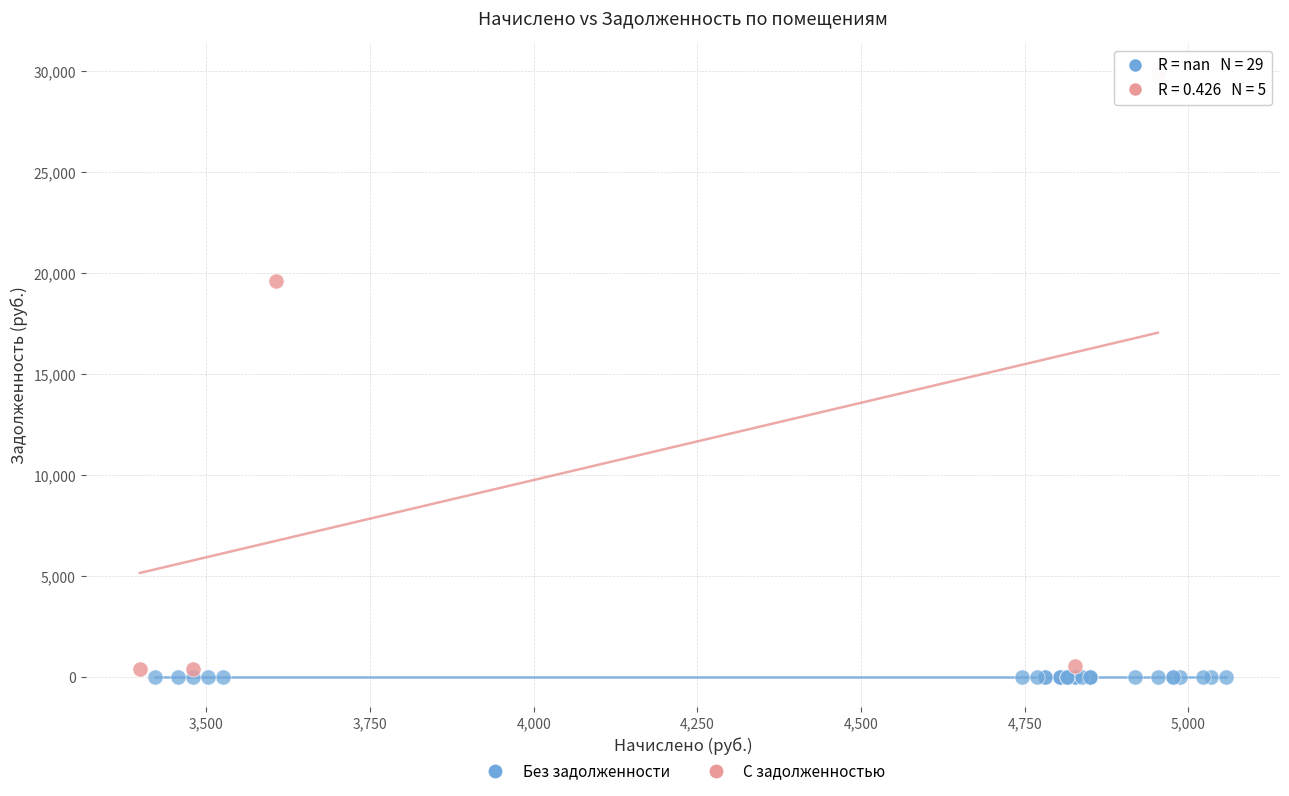

Which series contains the highest Y value?

С задолженностью